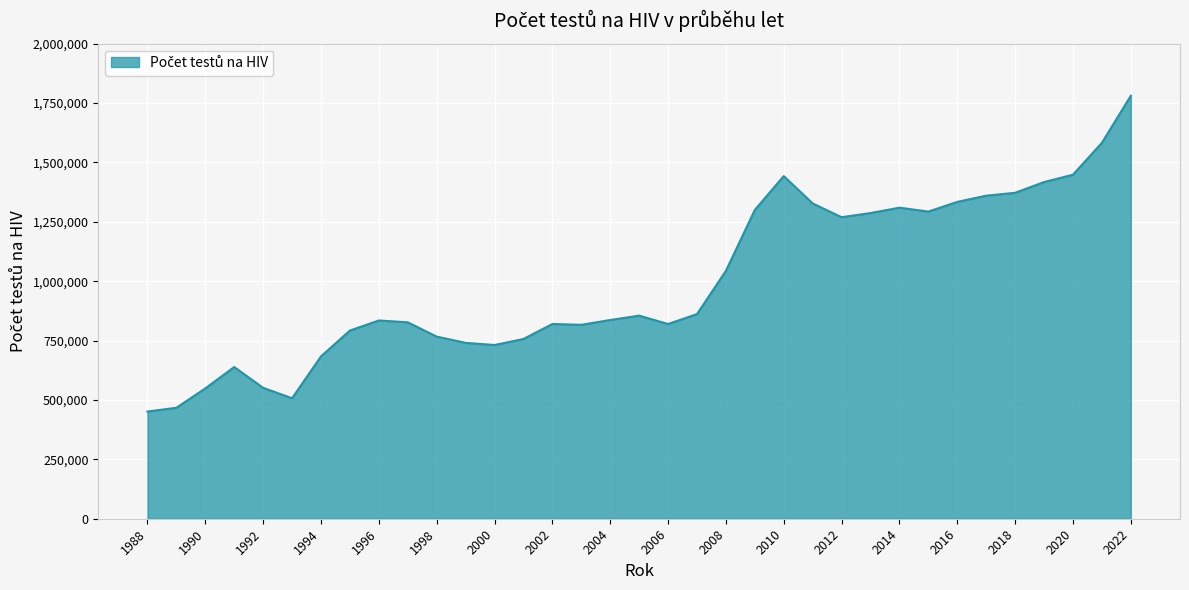

What is the difference between the maximum and minimum values?

1329490